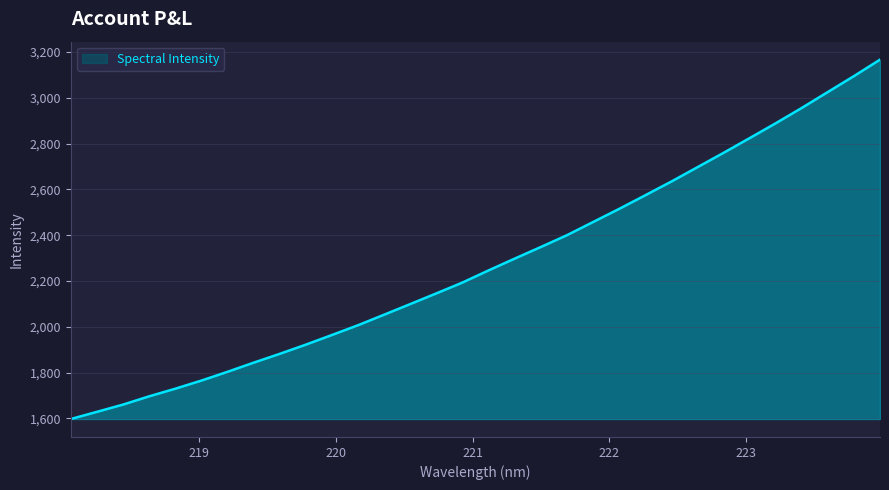

What is the minimum value shown in the chart?

1597.6